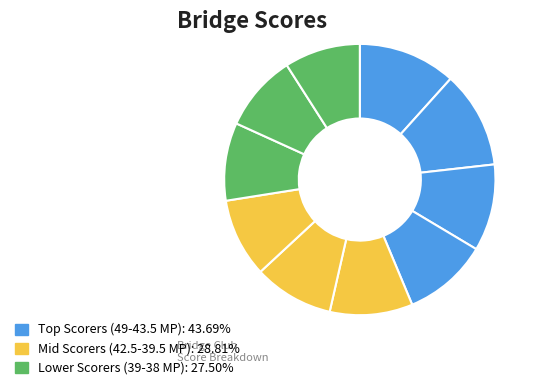

How many slices are in this pie chart?

10